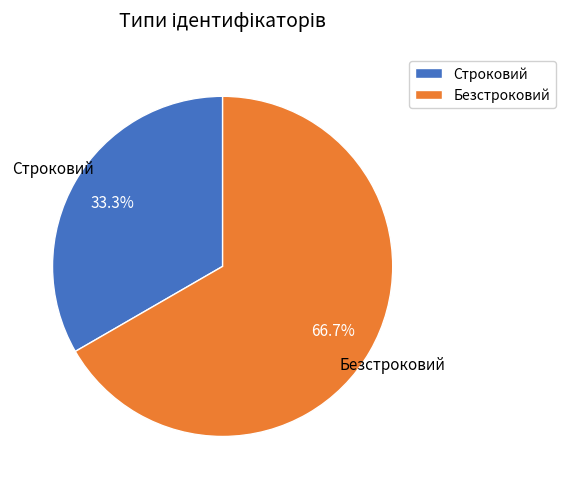

The Безстроковий slice represents 80% of the pie. True or false?

False